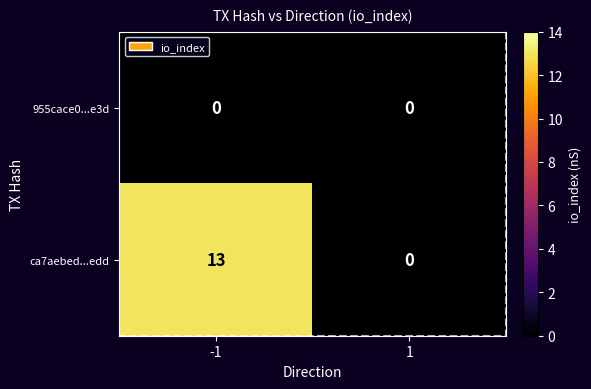

Which series changed the most between -1 and 1?

ca7aebed...edd